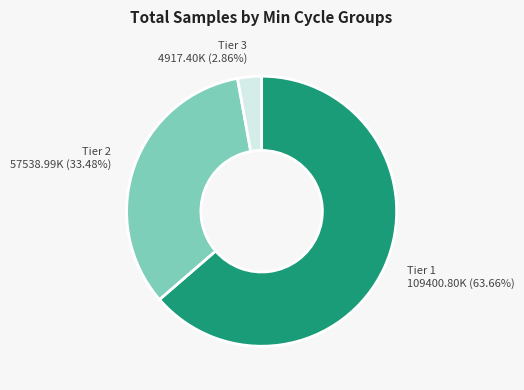

Is the sum of Tier 3 4917.40K (2.86%) and Tier 1 109400.80K (63.66%) greater than half?

Yes